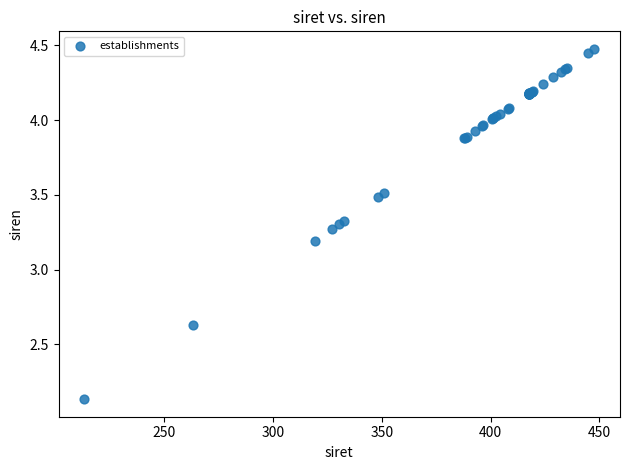

What Y value in the scatter plot is closest to 3?

3.2